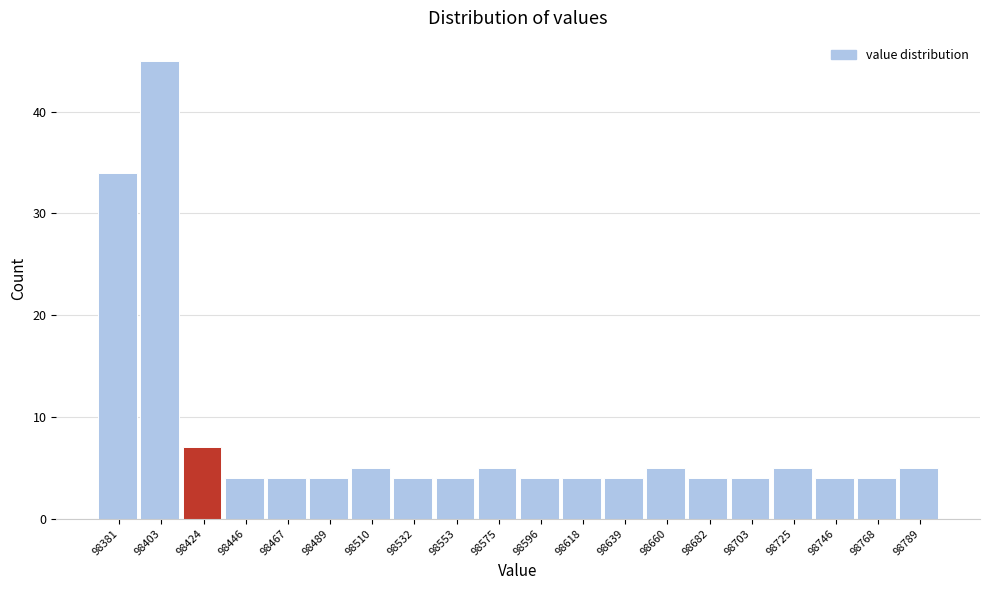

Which range on the x-axis has the tallest bar?

98390 to 98415